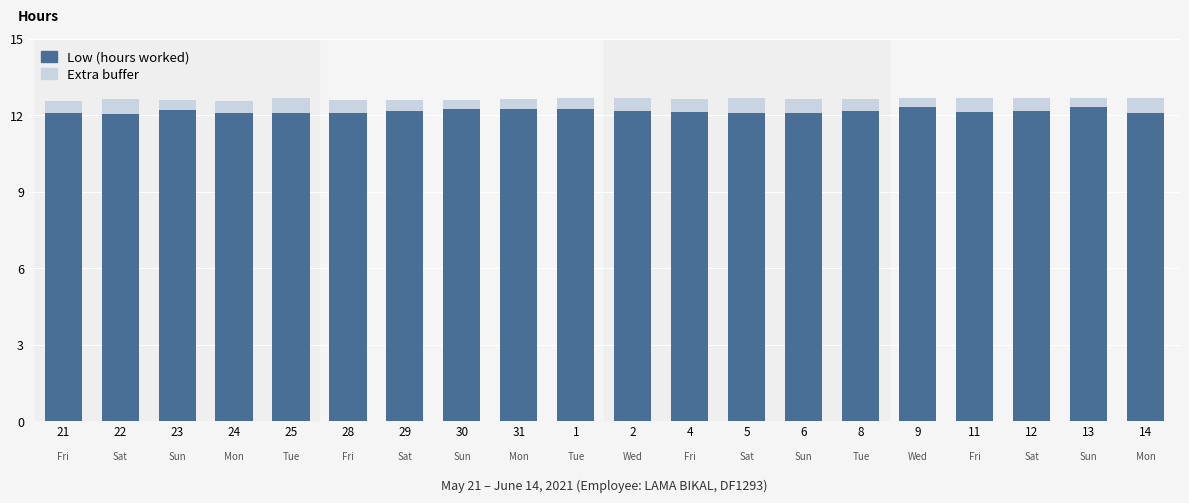

The value of Low (hours worked) at 1 is 12.2. True or false?

True